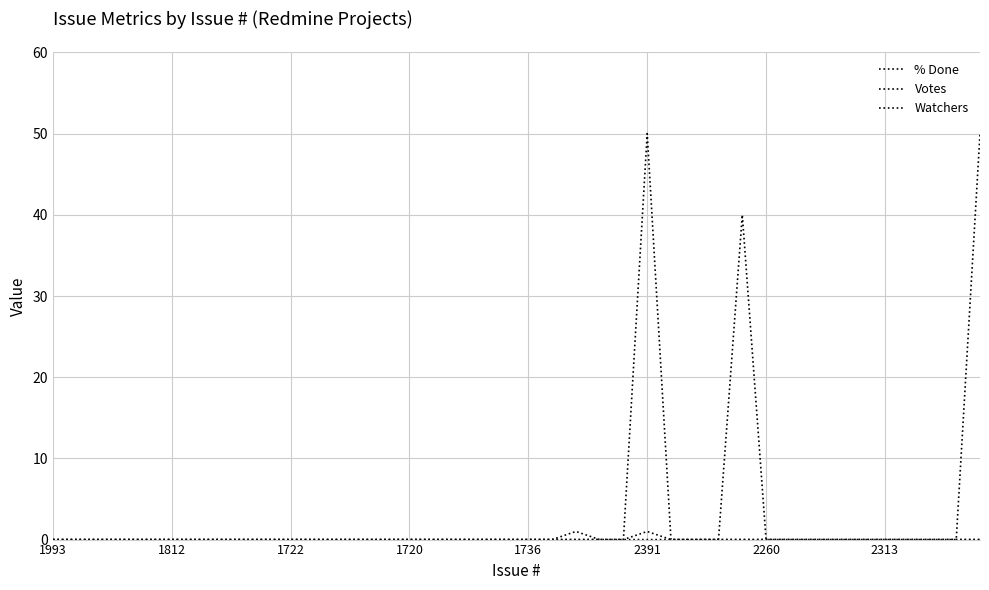

True or false: Votes and Watchers cross at least once.

False